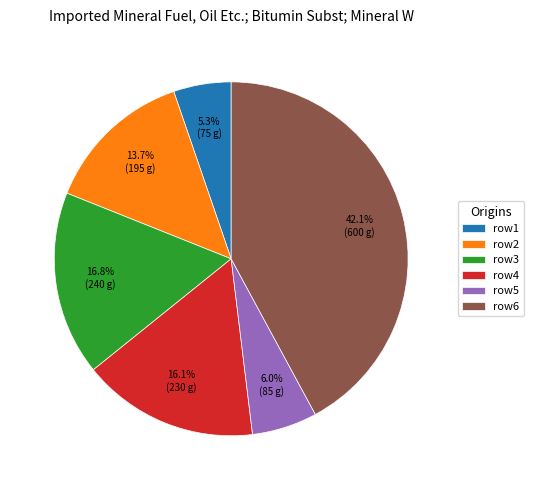

What is the largest slice in the pie chart?

row6